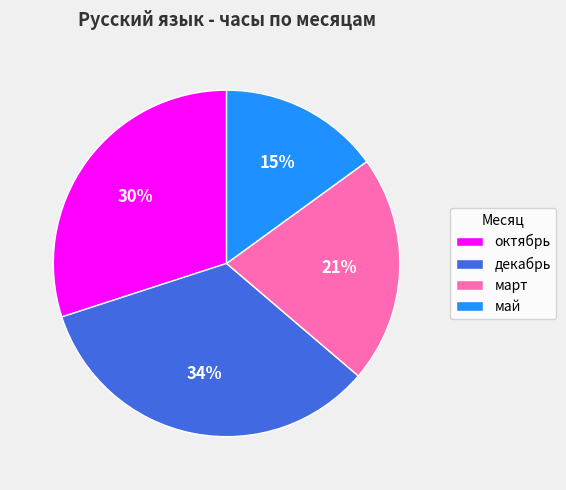

Is there a majority slice in this chart?

No